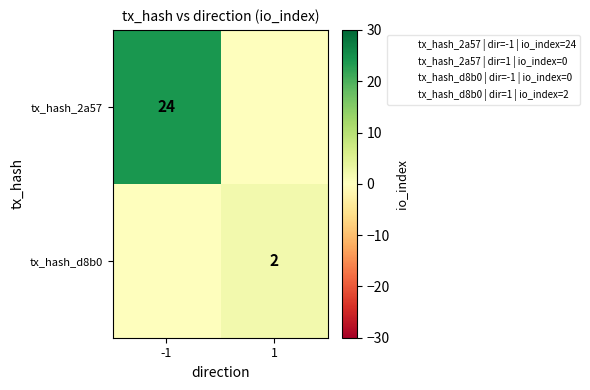

Between -1 and 1, which is larger?

-1